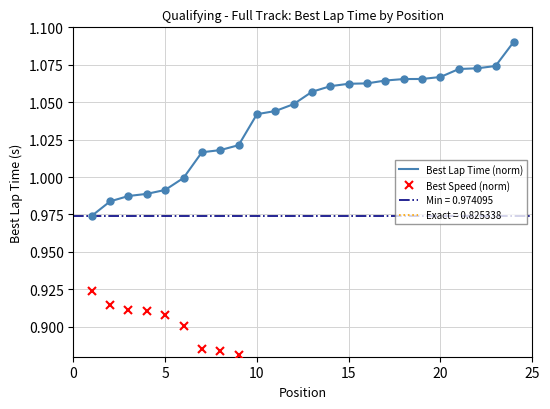

How many values in the Best Lap Time (norm) series exceed 1?

18